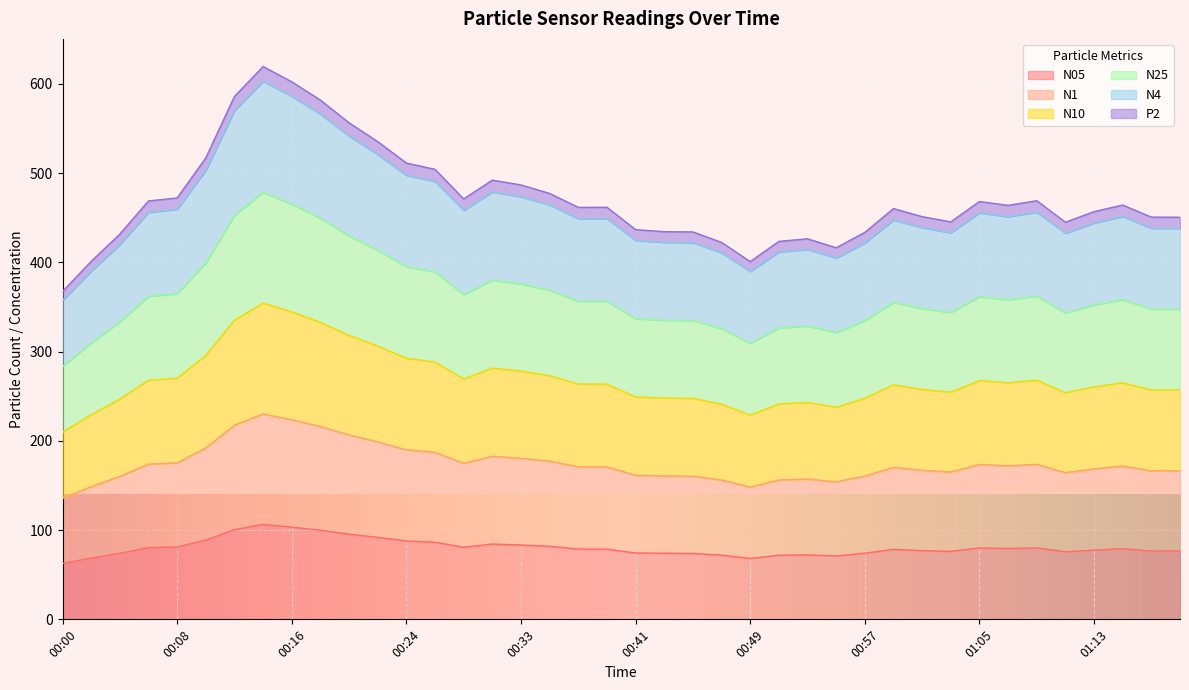

At which category does N4 reach its first local peak?

00:14